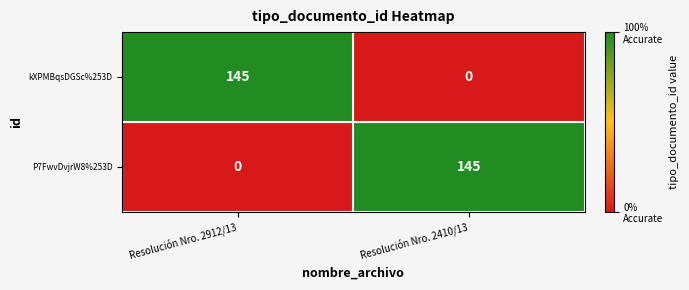

What is the greatest value displayed?

145